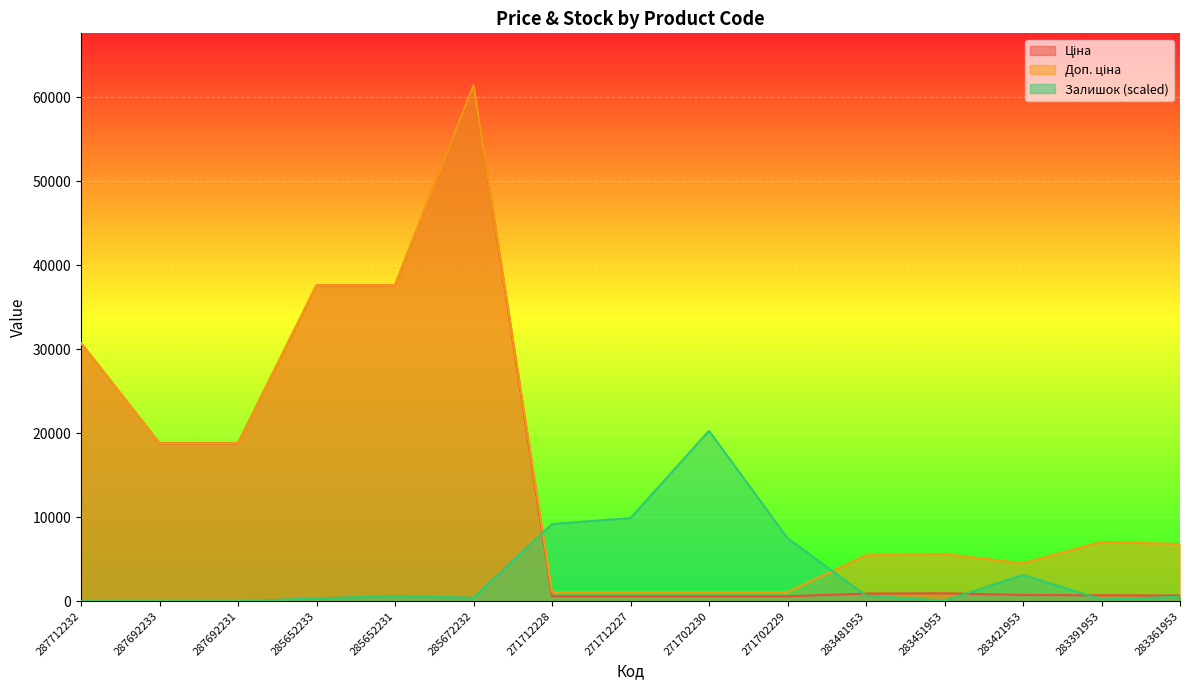

Does the chart display data point markers on the line(s)?

No